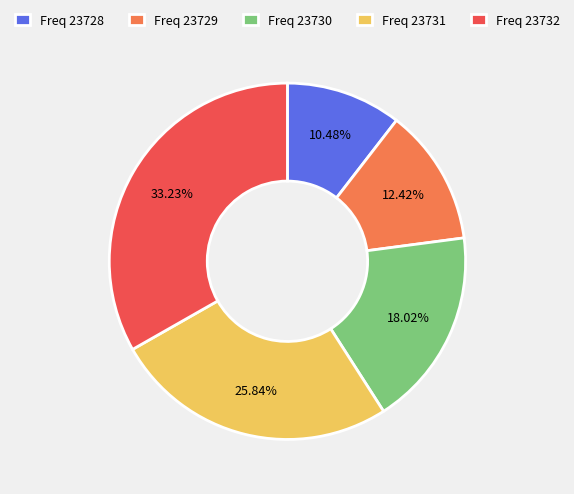

How many segments does this pie chart have?

5